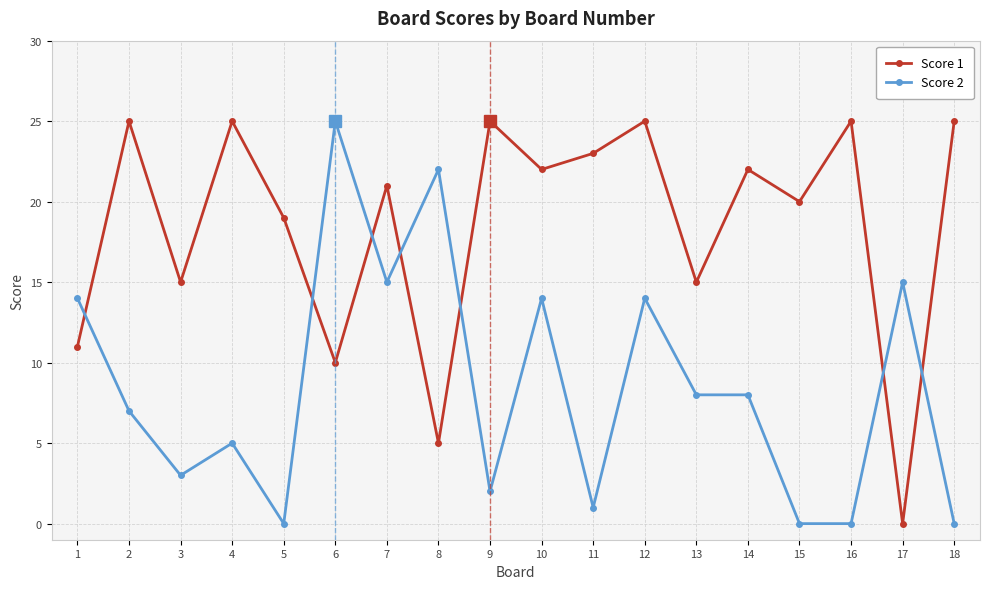

Rank the series at 3 from lowest to highest value.

Score 2, Score 1